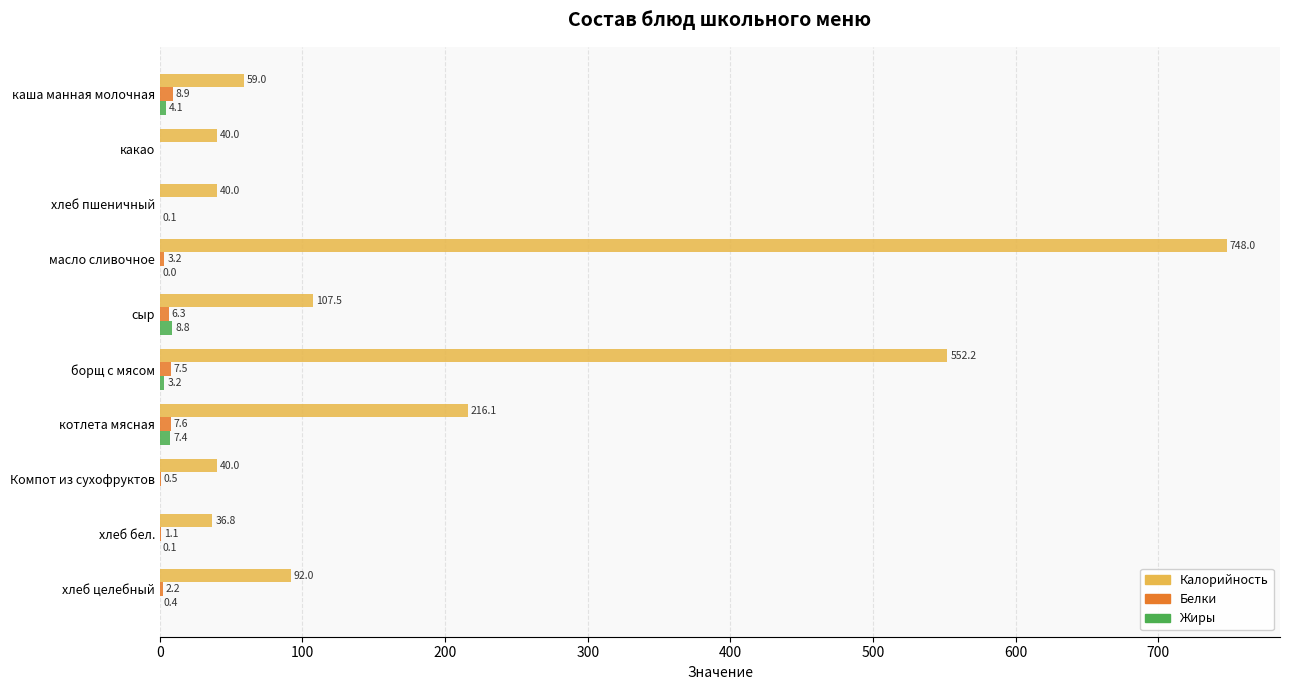

At which category is the sum across all series the highest?

масло сливочное